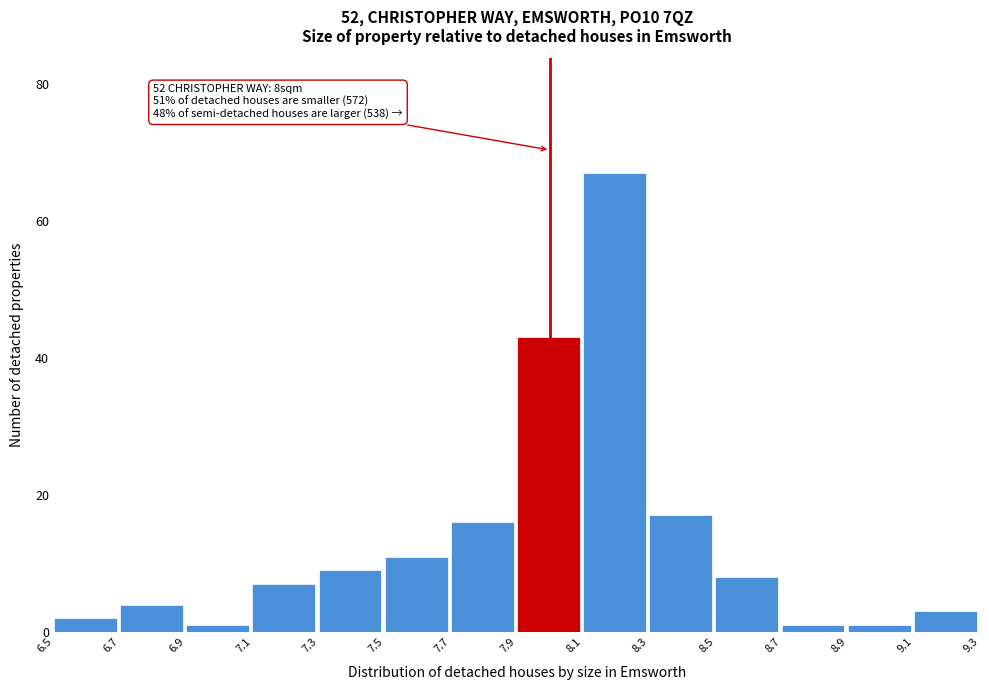

Which range on the x-axis has the tallest bar?

8.1 to 8.3